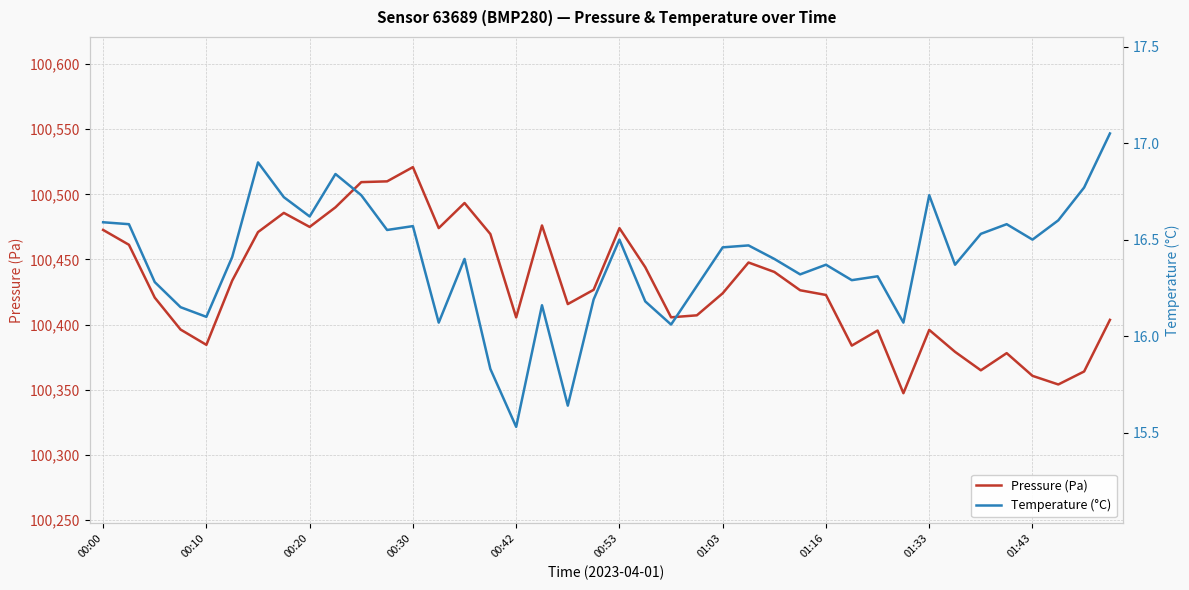

At which category does Pressure (Pa) reach its first local valley?

00:10